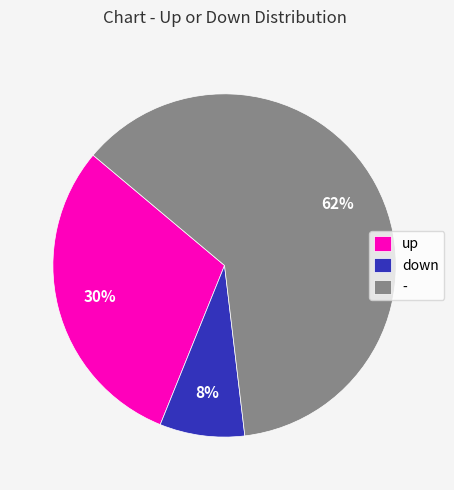

Does up account for over 50% of the chart?

No